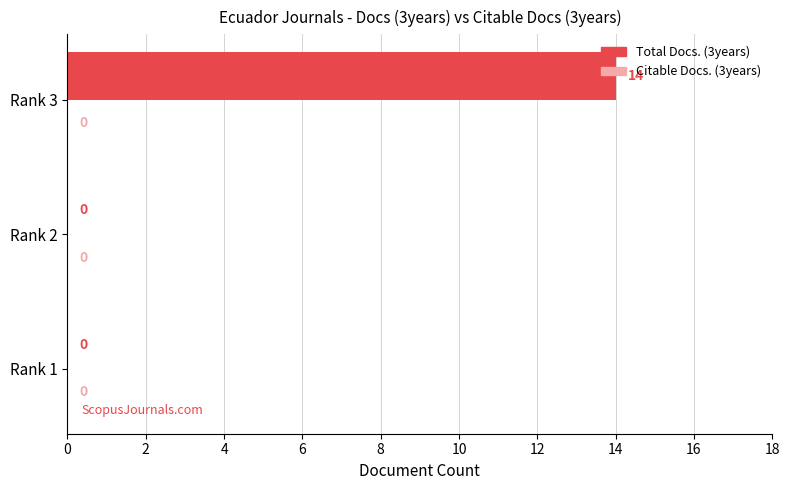

Read the value at Rank 3, to the nearest 10.

10